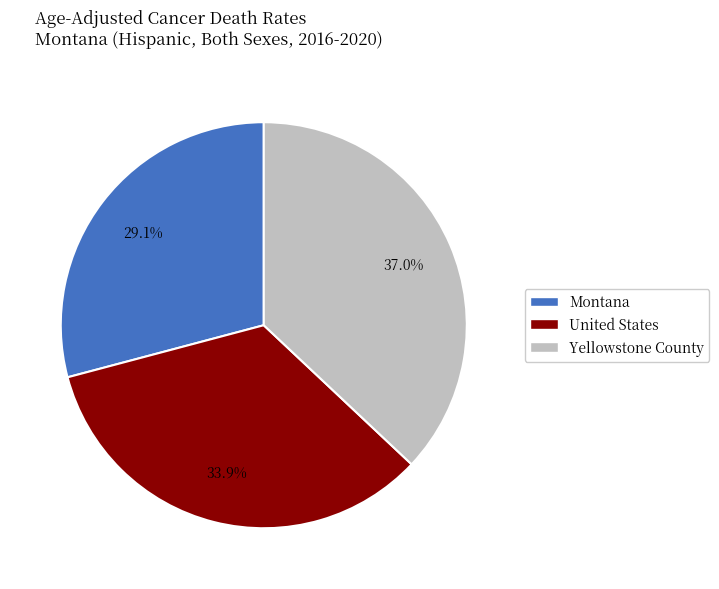

How many slices are in this pie chart?

3